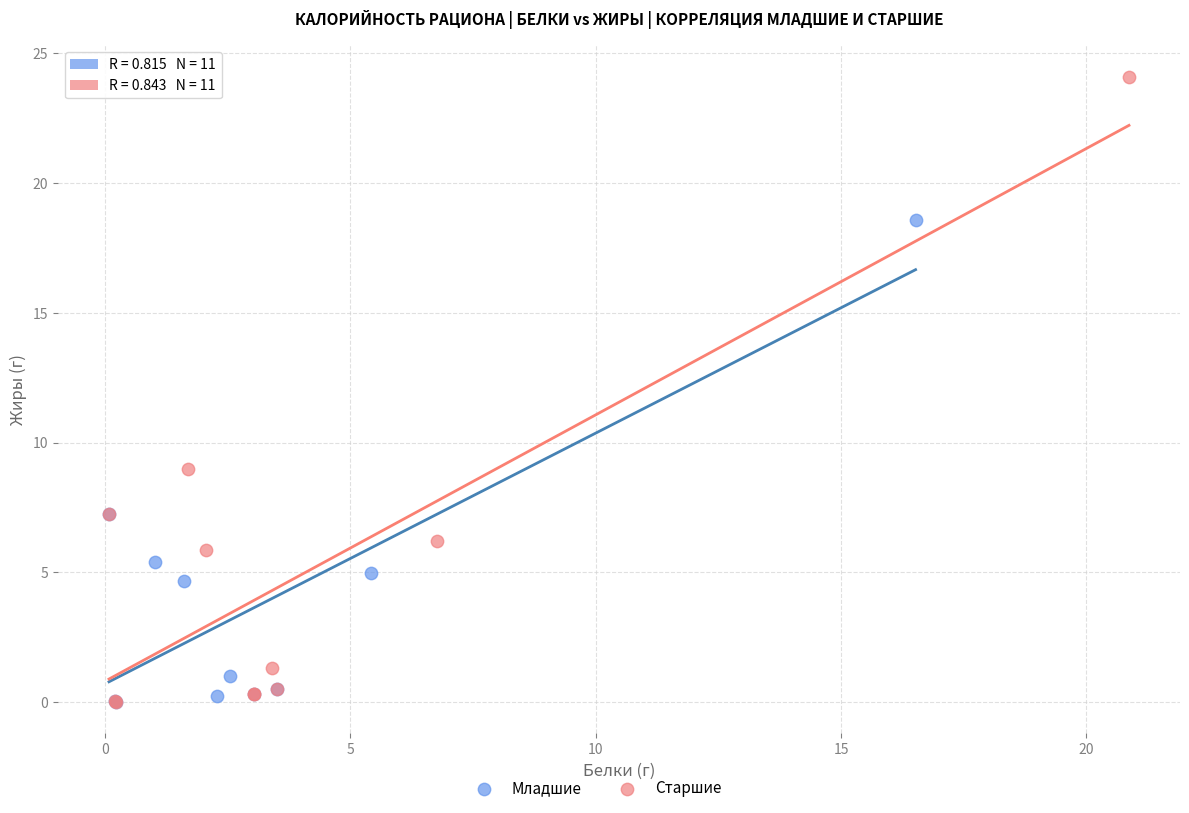

Which series contains the highest Y value?

Старшие